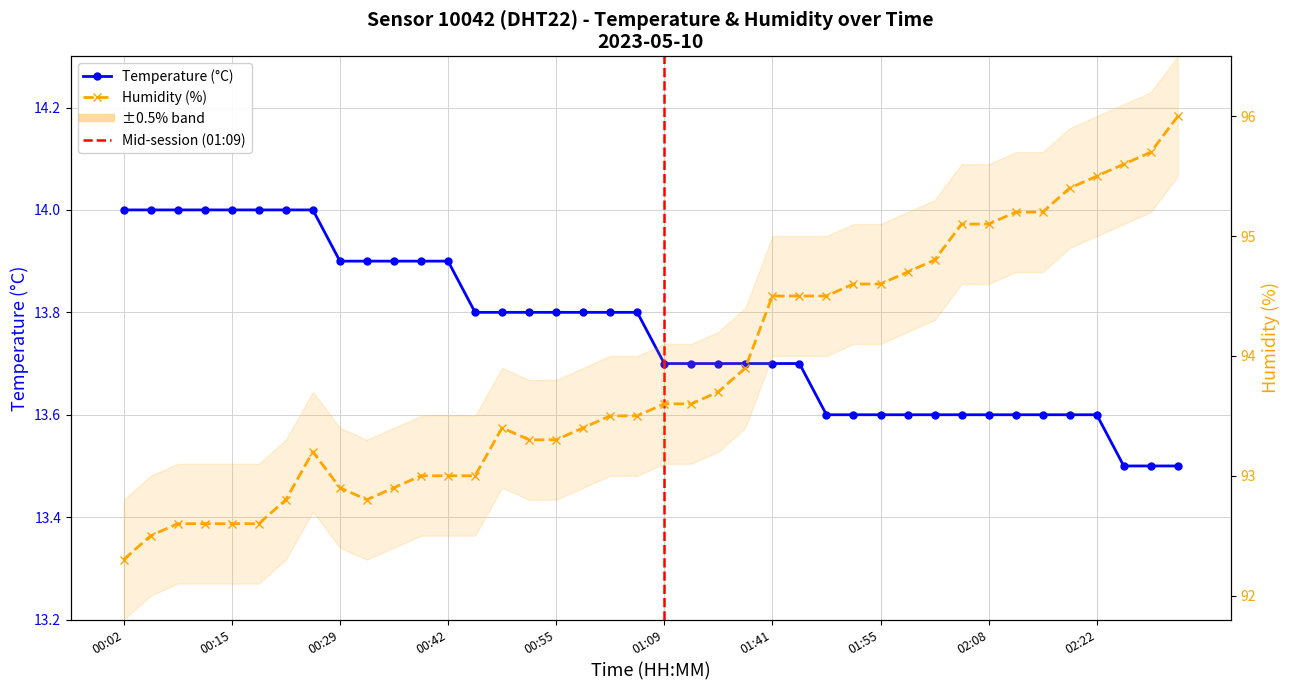

True or false: temperature has more than 2 points higher than both neighbors.

False